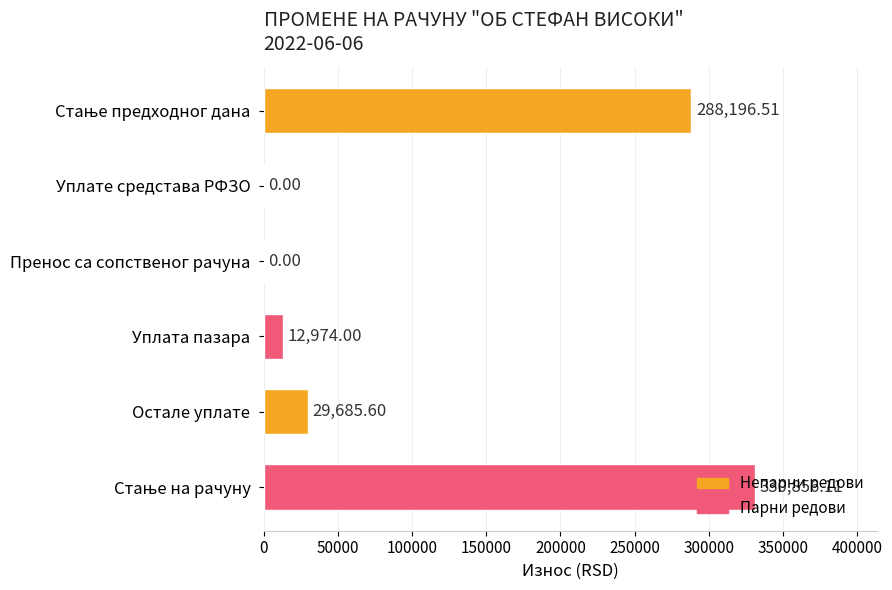

What is the change in value from Пренос са сопственог рачуна to Уплата пазара?

+12974.0